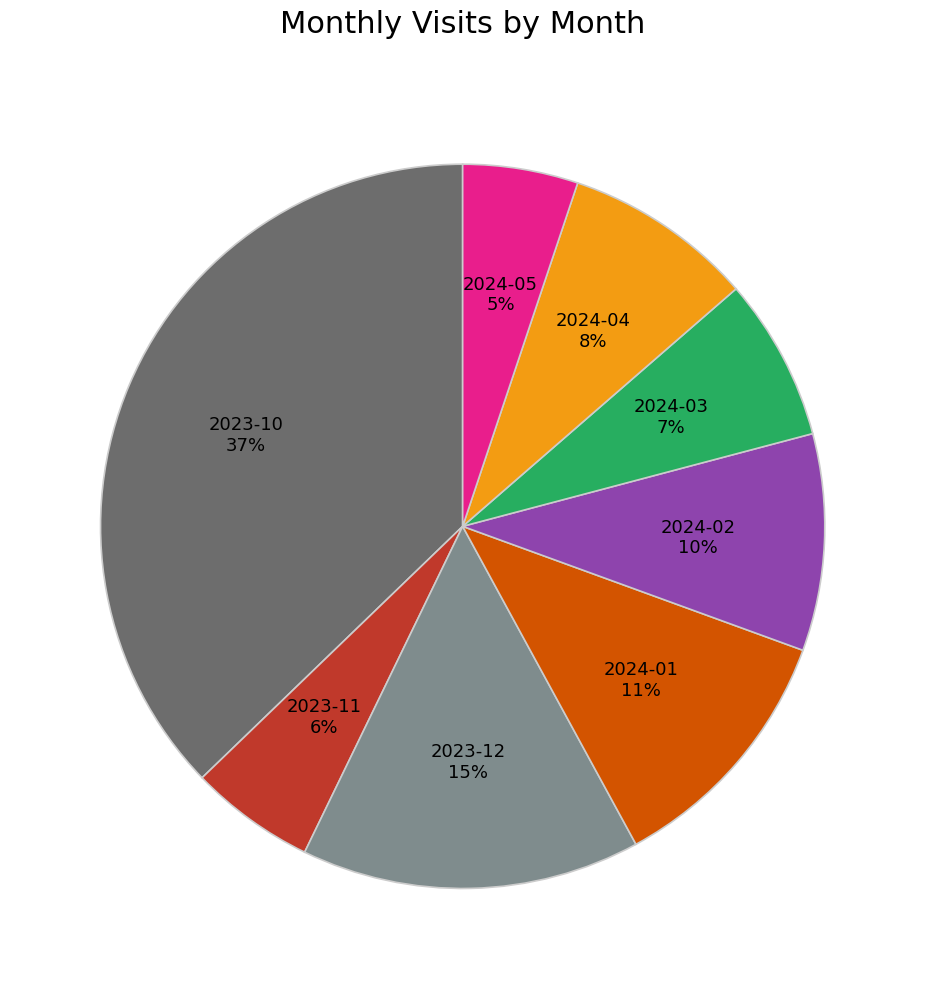

Is 2023-11 the majority of the pie?

No